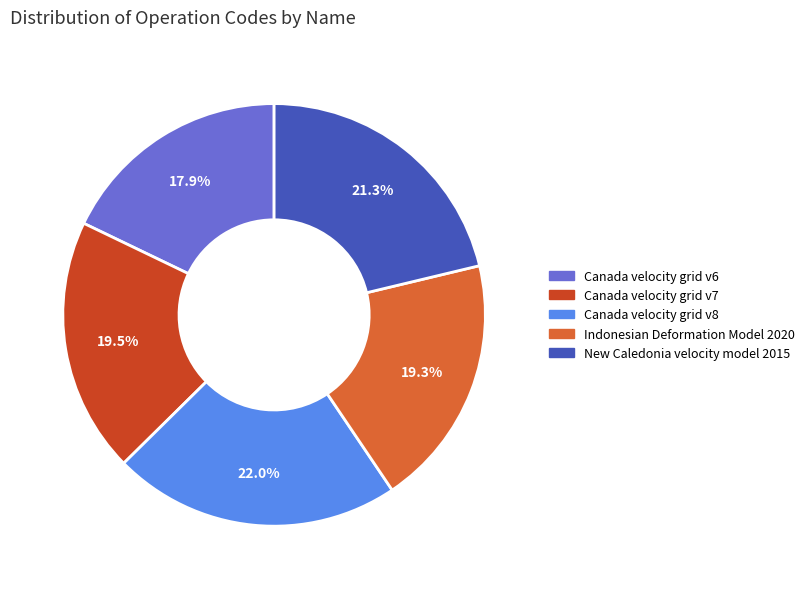

Is there any slice that represents more than half of the pie?

No